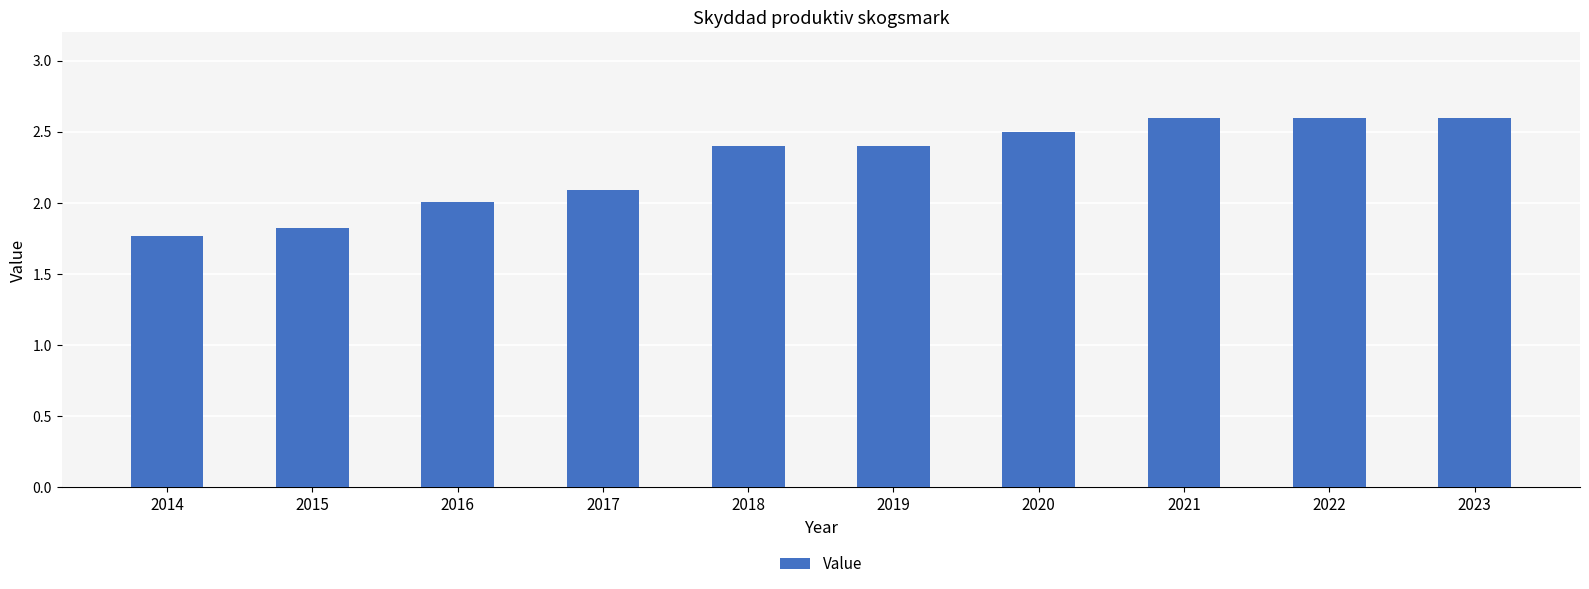

The value at 2020 is 2.5. True or false?

True